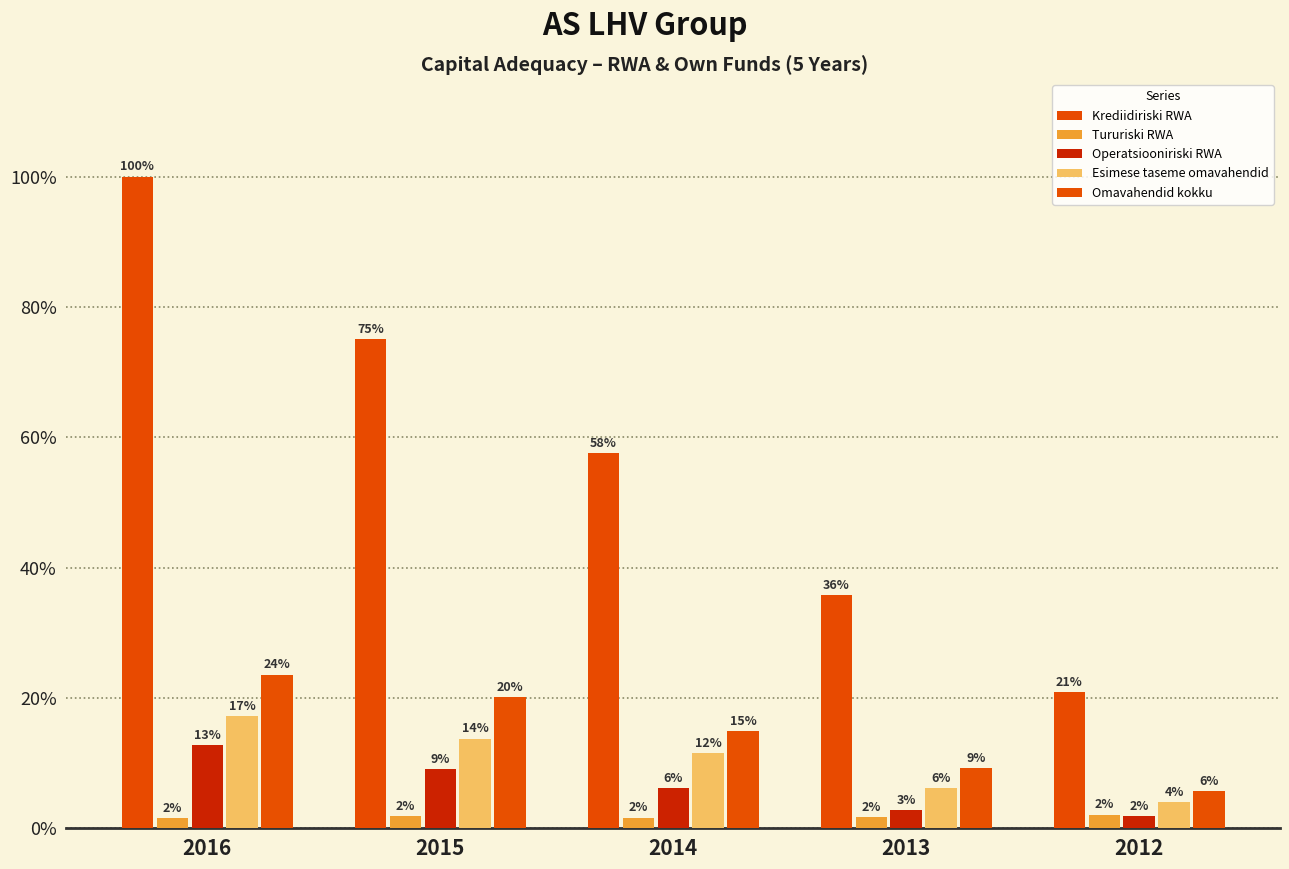

Does the chart contain stacked bars?

No